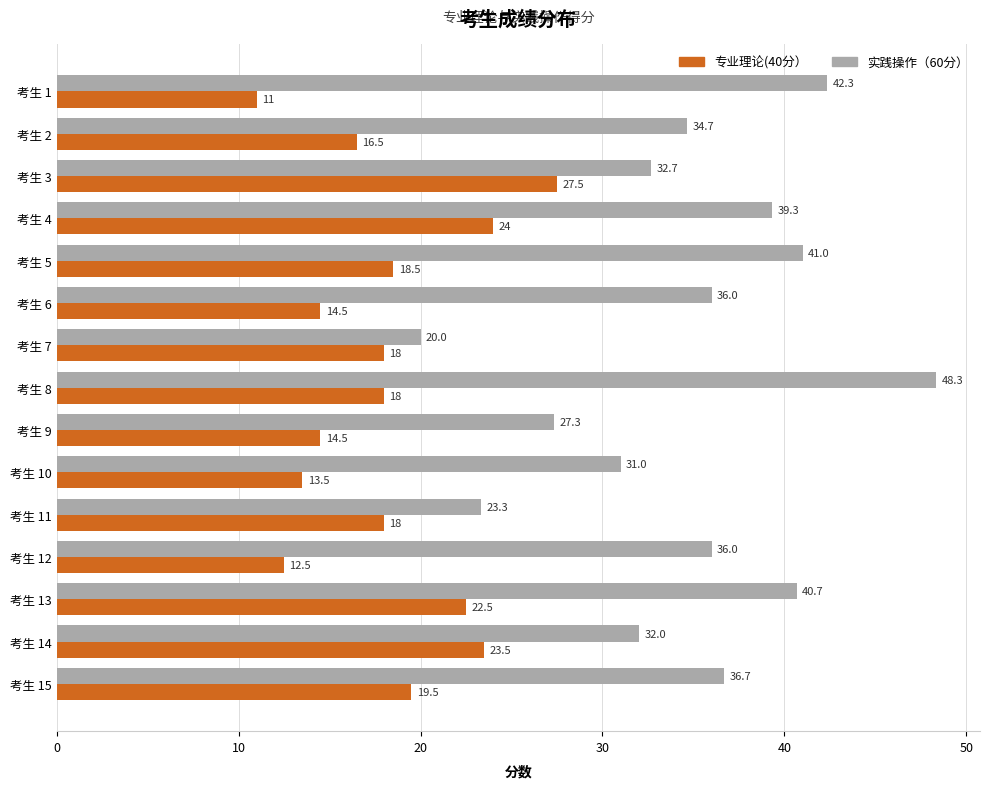

What is the minimum value shown in the chart?

11.0